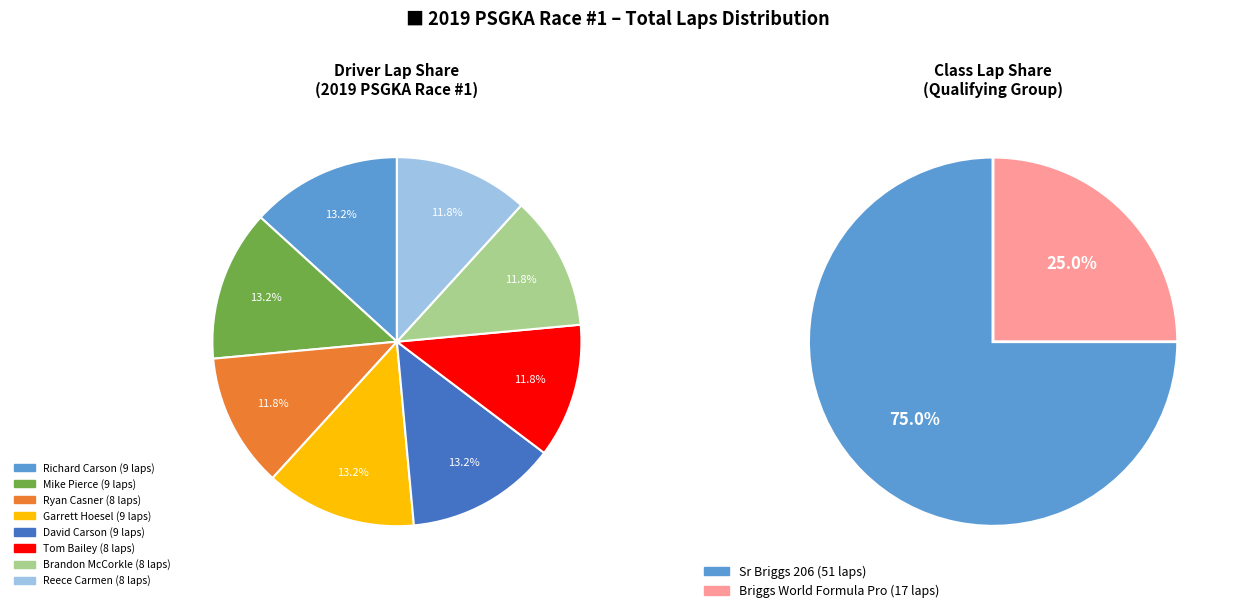

Does Gabe Sessler represent more than half of the total?

No